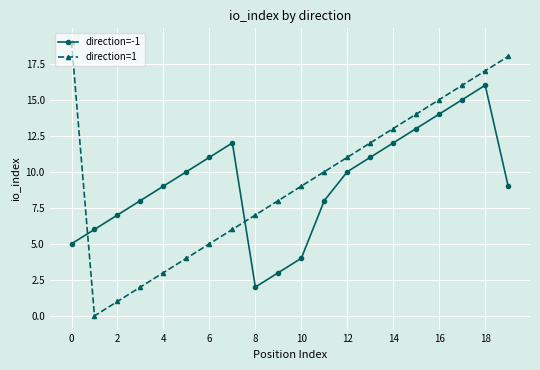

What is the sum of all direction=-1 values?

185